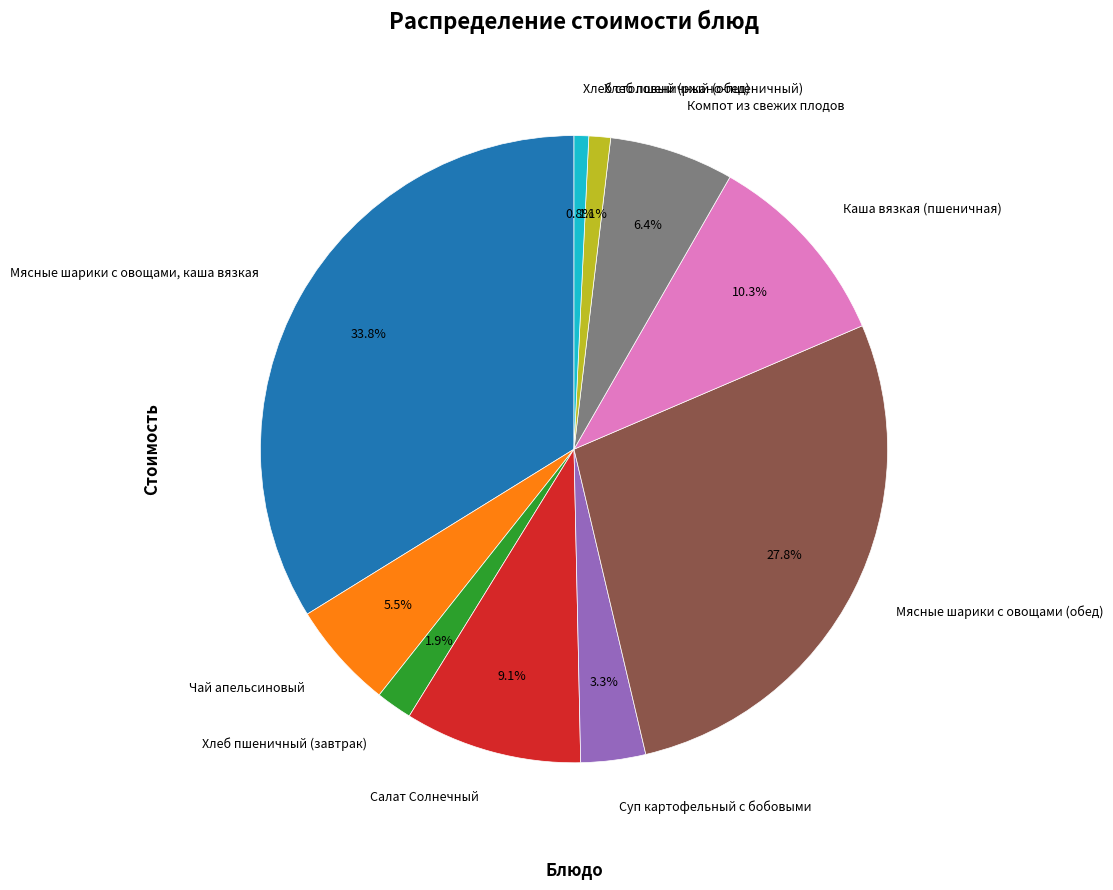

What is the ratio of the value at Мясные шарики с овощами, каша вязкая to the value at Чай апельсиновый?

6.1